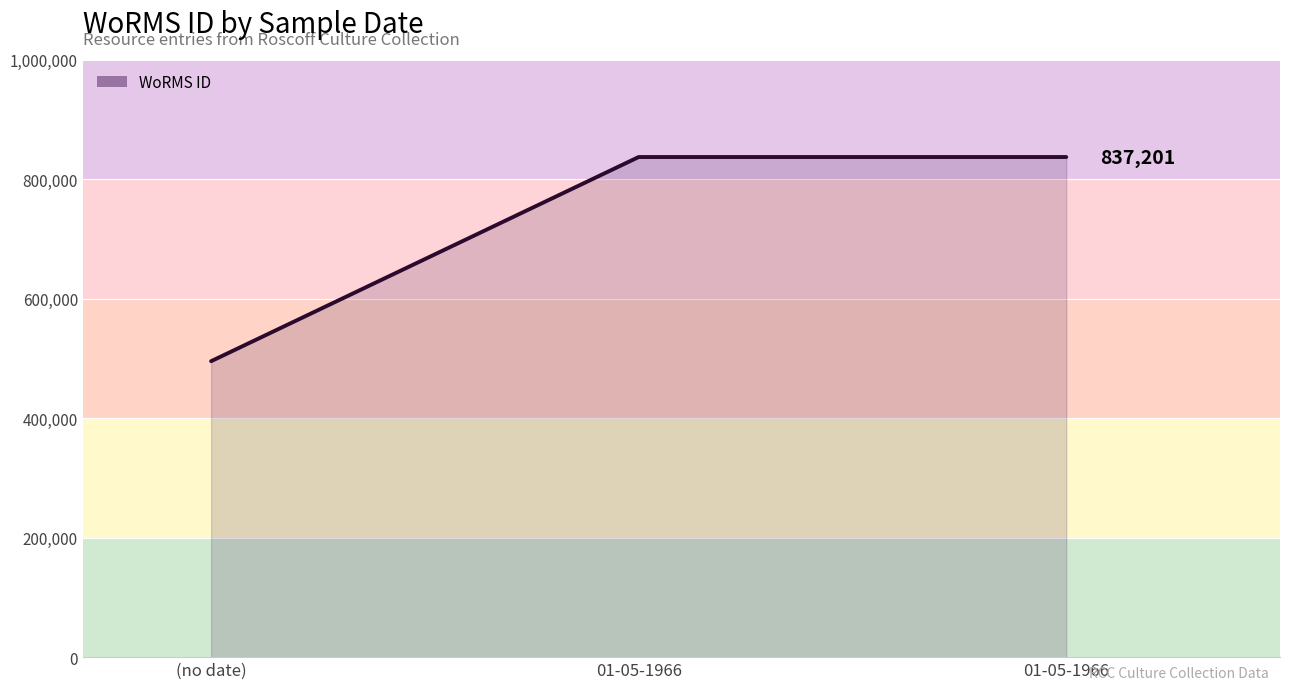

What is the label of the 2nd point from the left?

01-05-1966